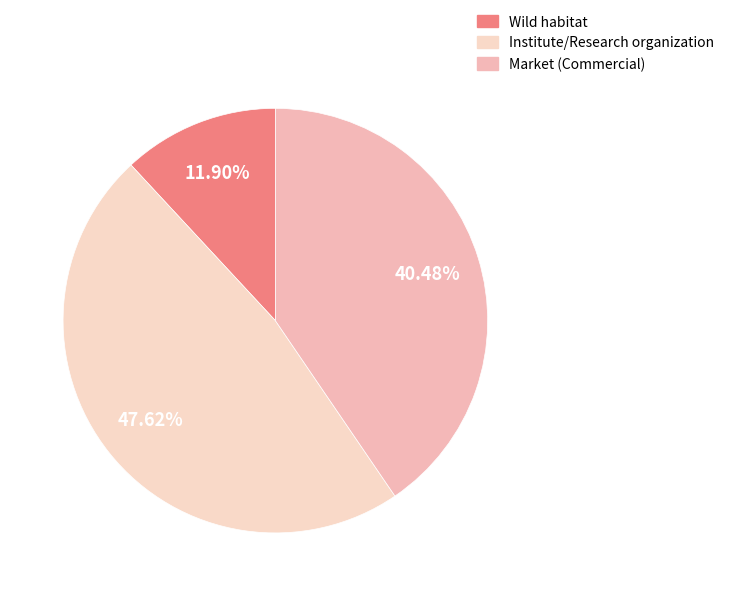

What portion of the pie excludes Wild habitat?

88.1%